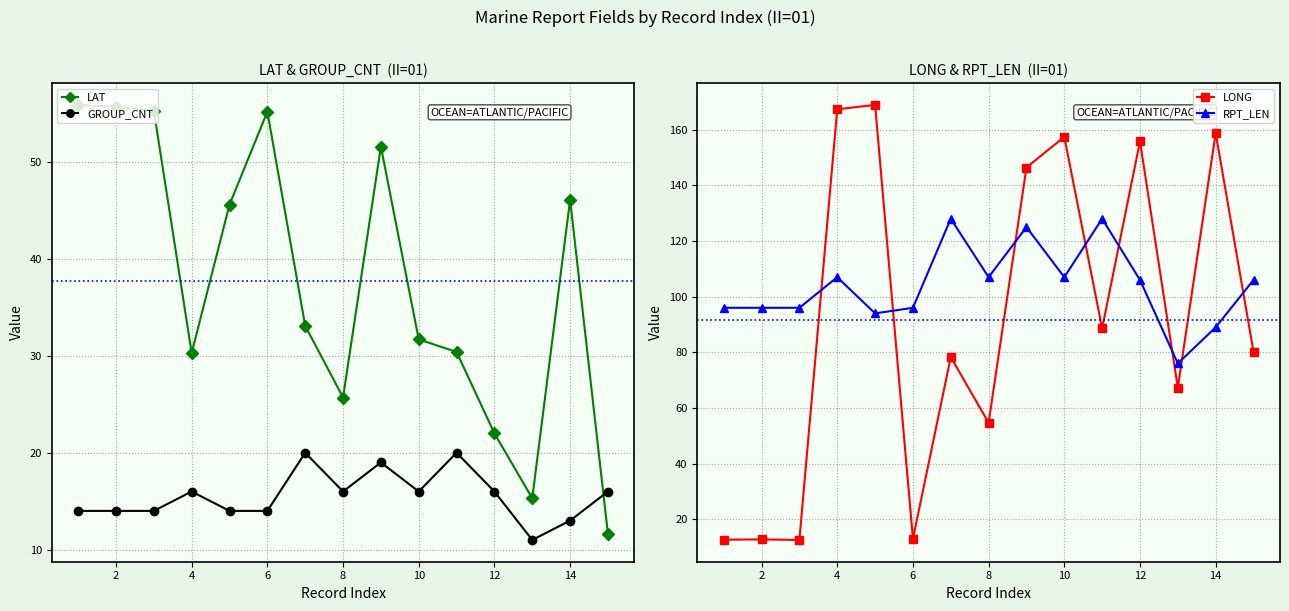

What is the greatest value displayed?

168.9